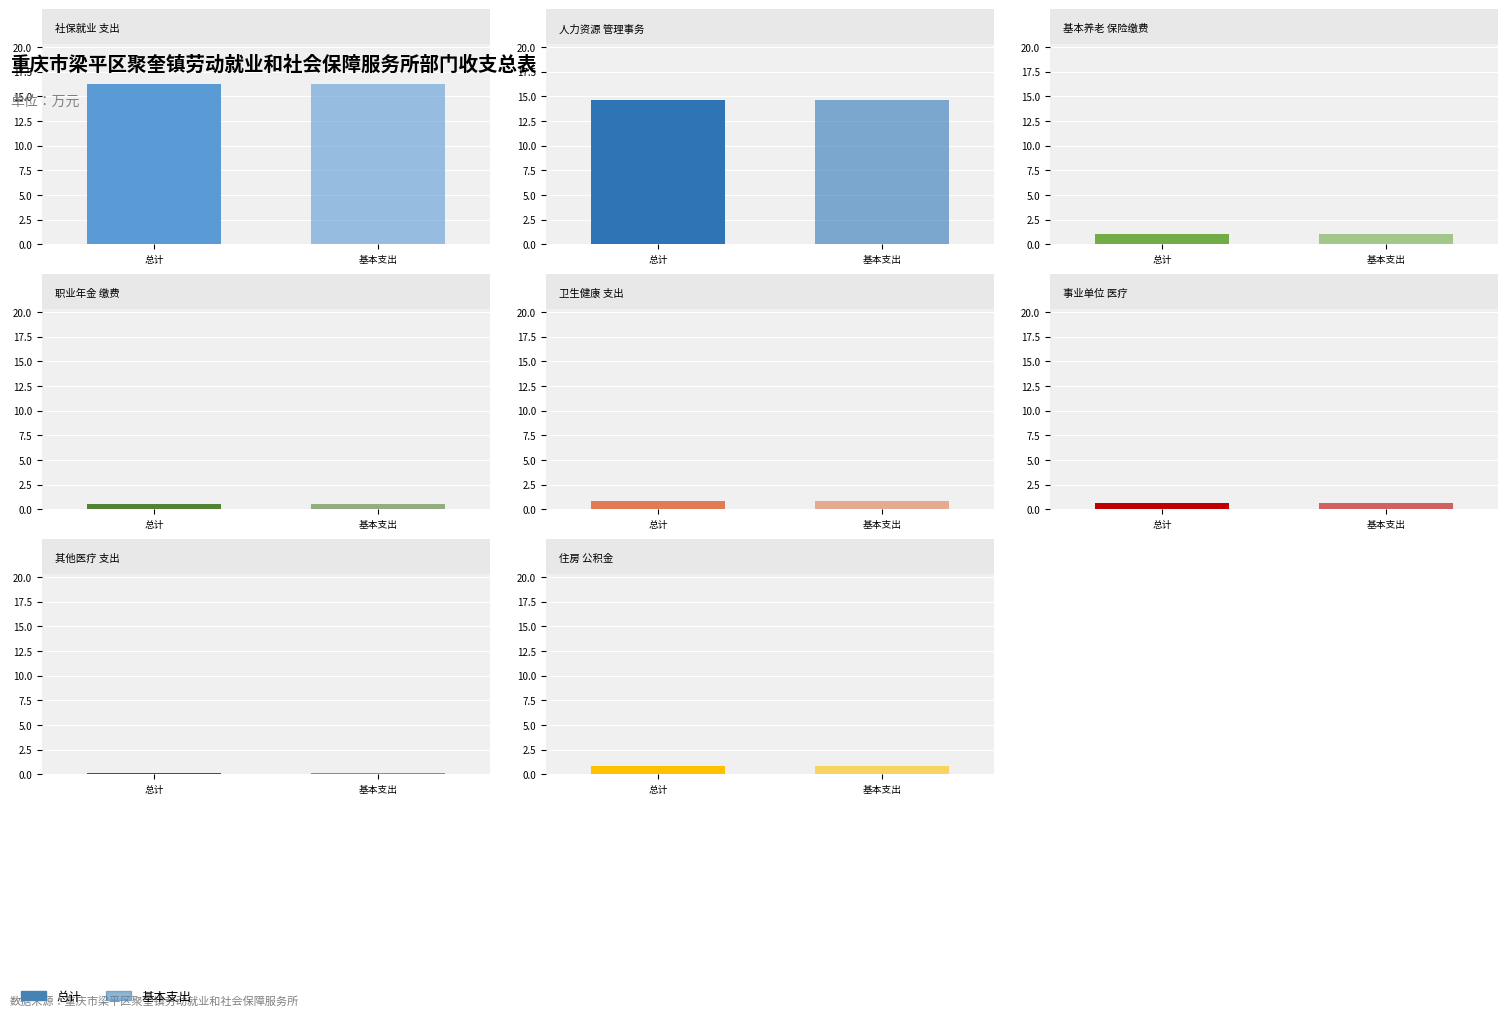

Reading left to right, transcribe all the data shown in this chart.

总计: 16.2	14.6	1.1	0.5	0.8	0.6	0.2	0.8
基本支出: 16.2	14.6	1.1	0.5	0.8	0.6	0.2	0.8